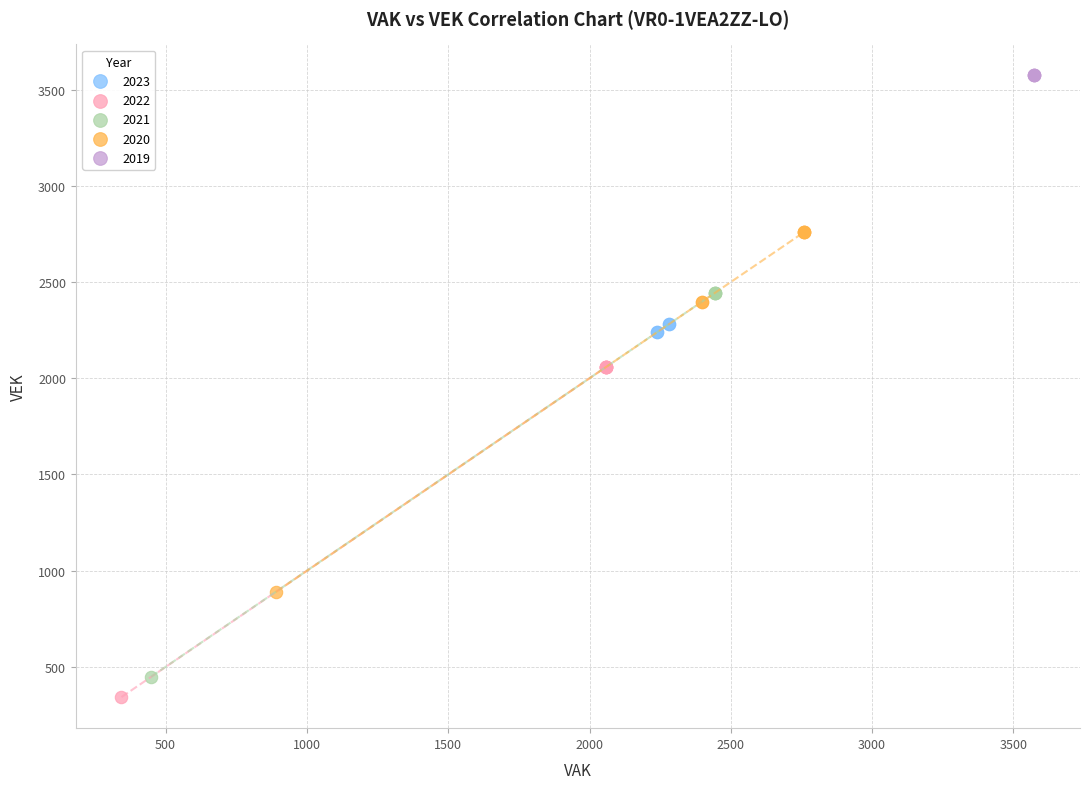

Which series contains the highest Y value?

2019